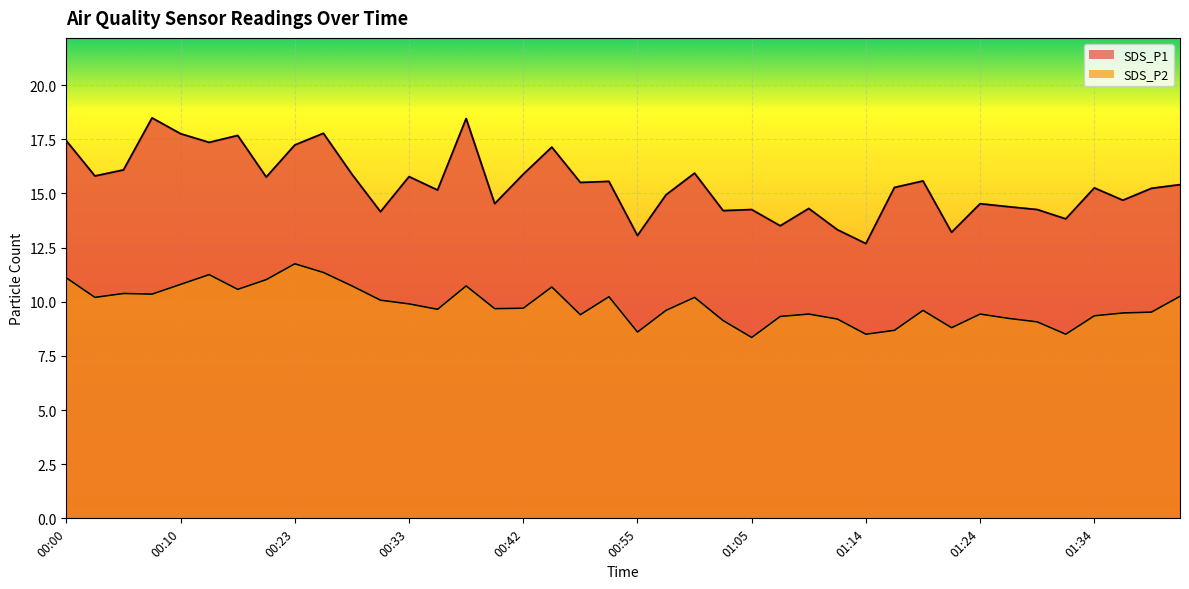

Is it true that SDS_P1 equals 14.4 at 01:27?

True